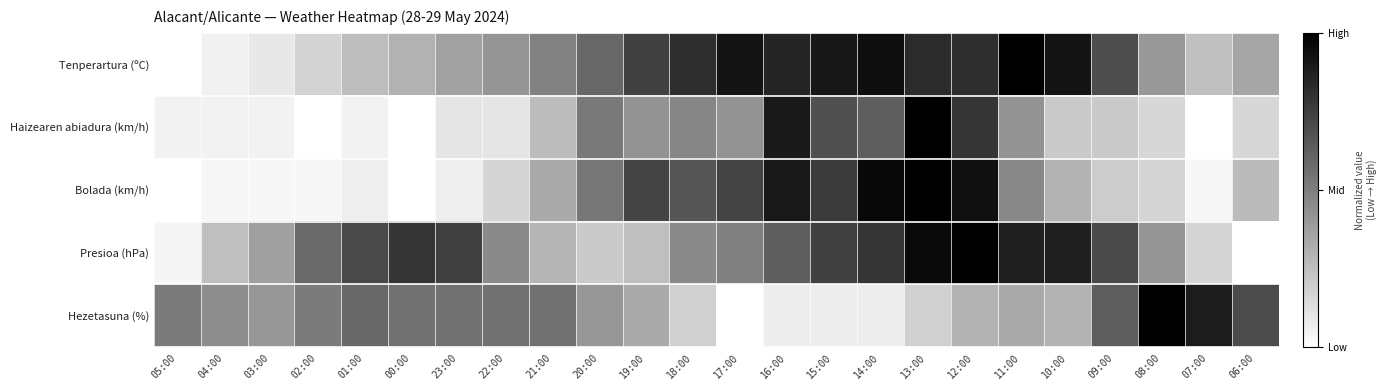

At how many categories does at least one series exceed 0?

24